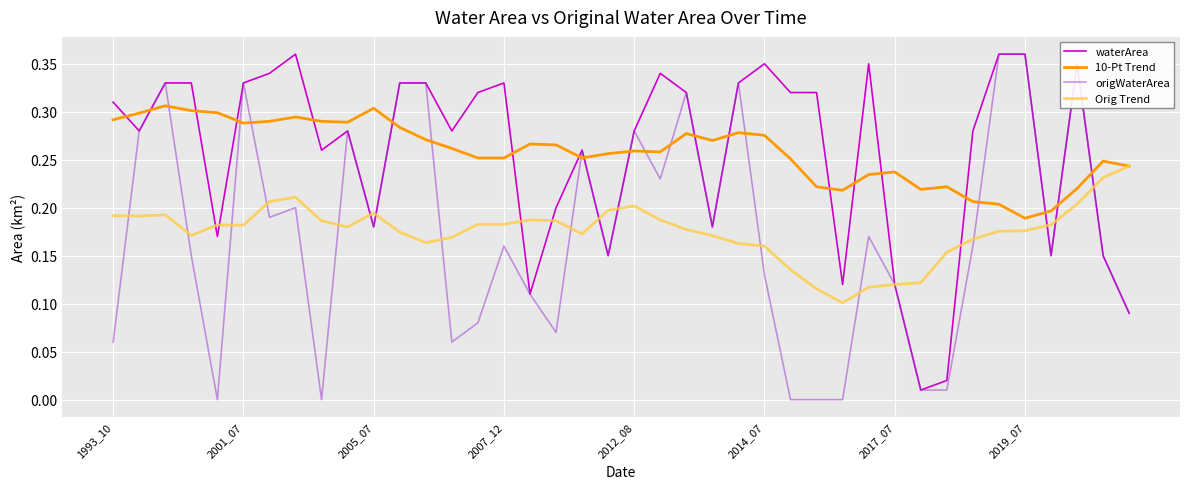

True or false: 10-Pt Trend and origWaterArea cross at least once.

True